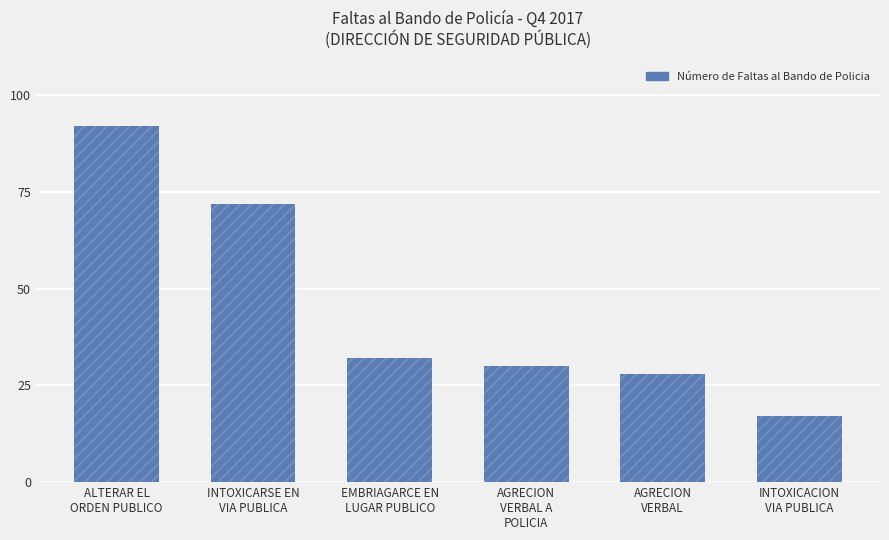

What value does the data have at EMBRIAGARCE EN
LUGAR PUBLICO, to the nearest 10?

30